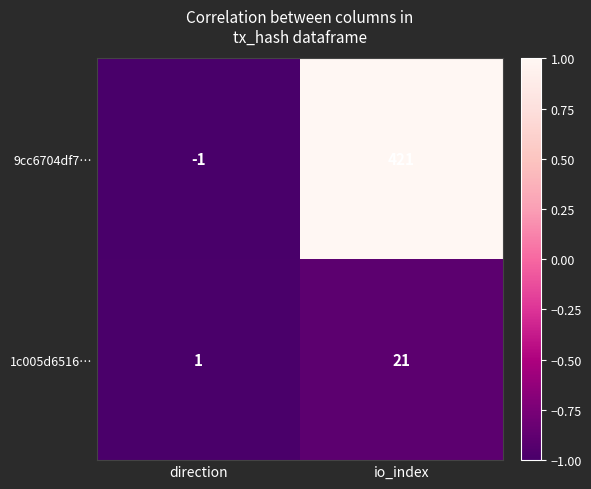

Read the 9cc6704df7… value at io_index, to the nearest 10.

420